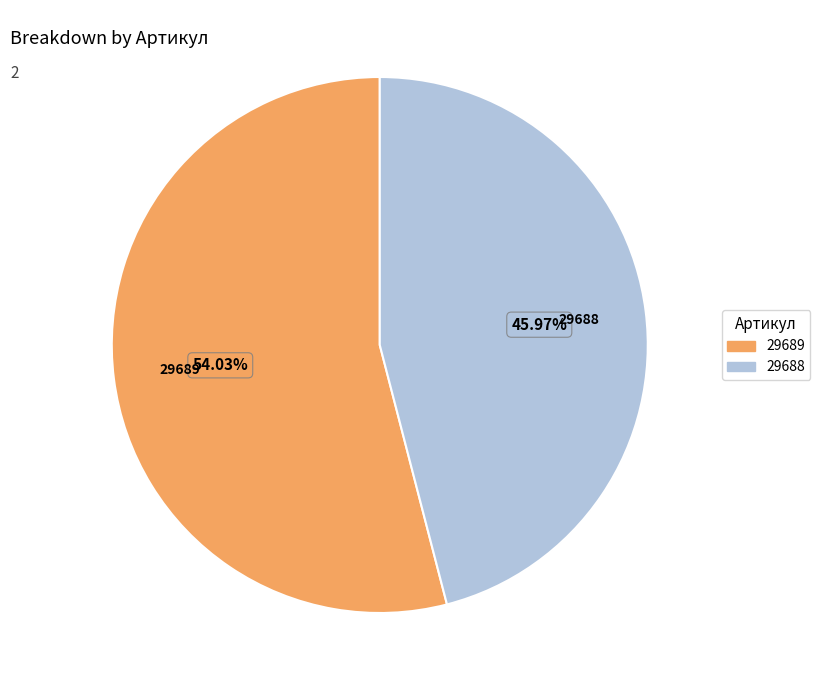

Which has a higher value, 29688 or 29689?

29689